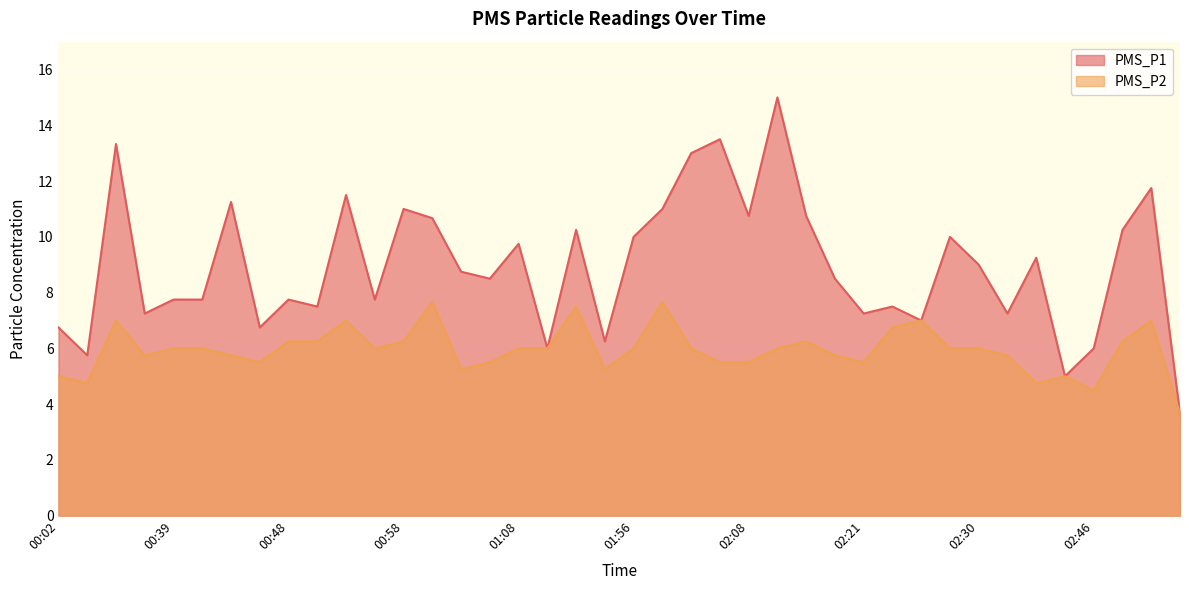

Which series has the largest total across all categories?

PMS_P1